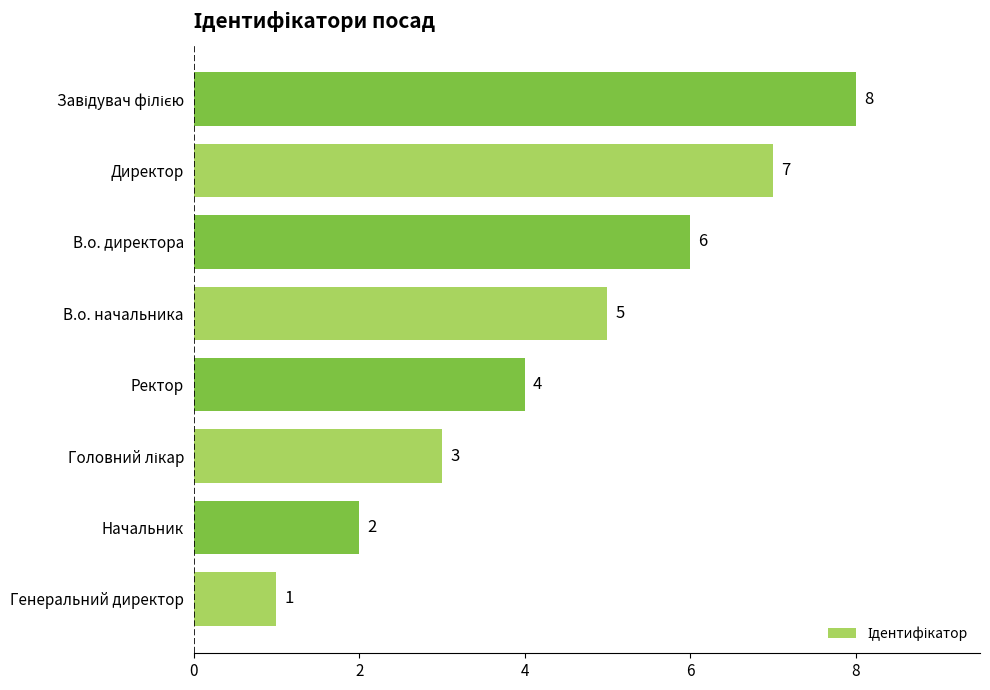

What is the ratio of the value at Начальник to the value at Ректор?

0.5